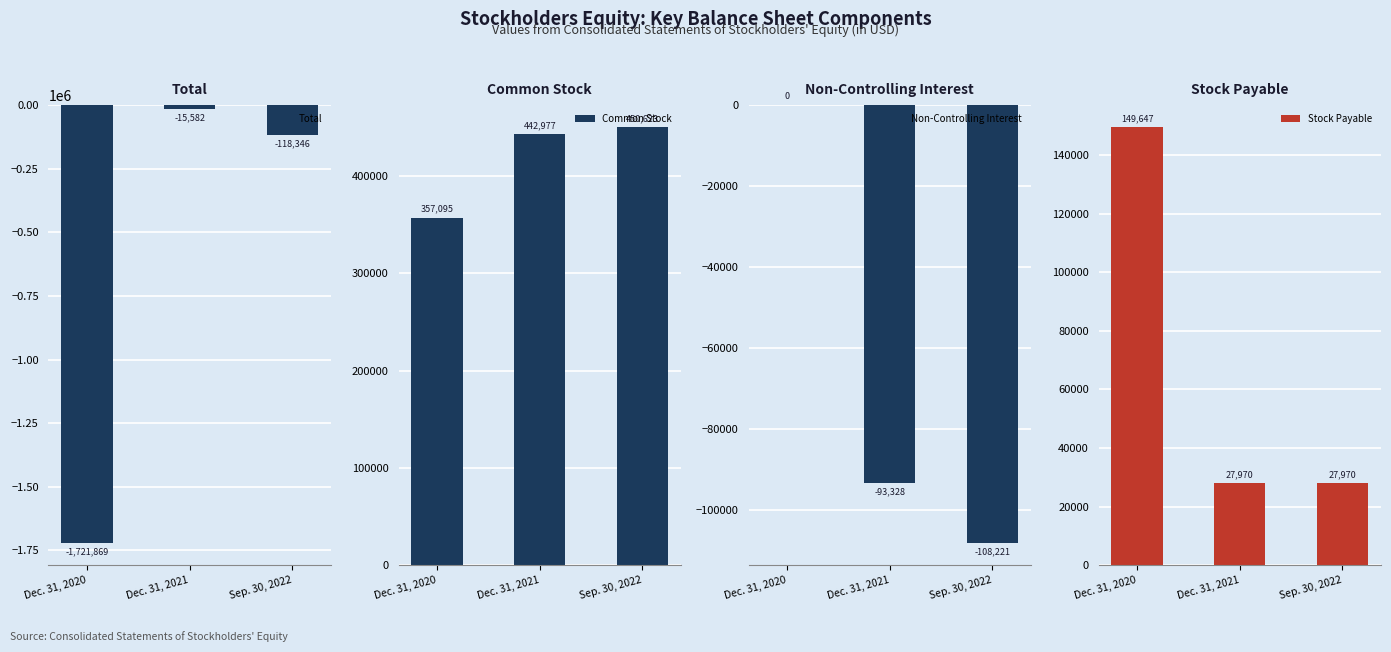

True or false: Common Stock has a value of 450623 at Sep. 30, 2022.

True